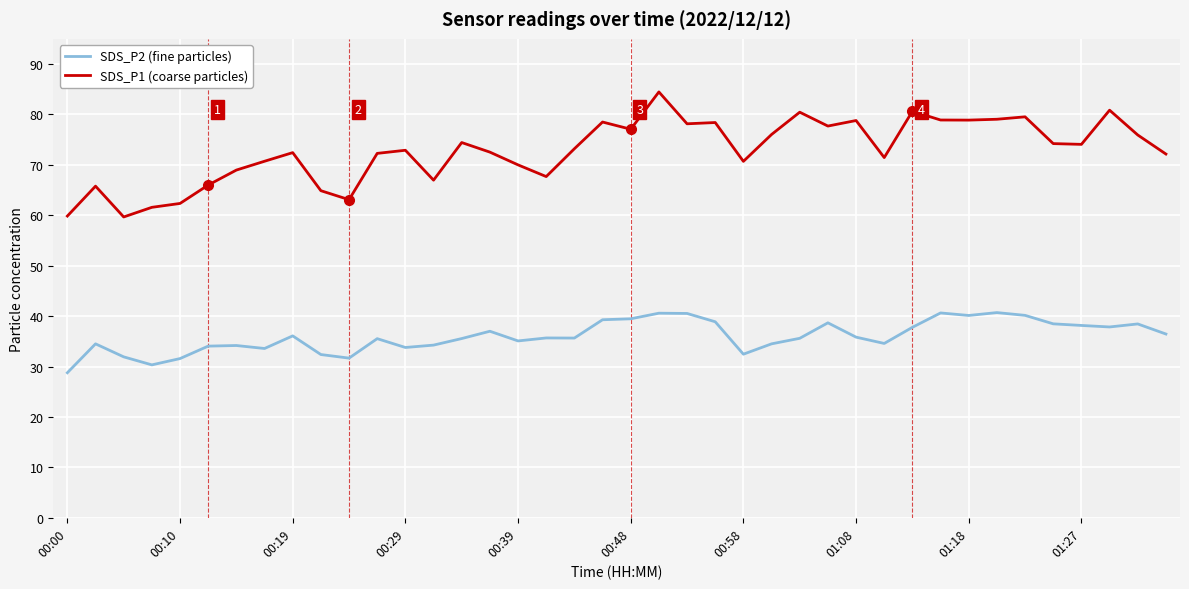

Rank the series by their average value, from lowest to highest.

SDS_P2 (fine particles), SDS_P1 (coarse particles)